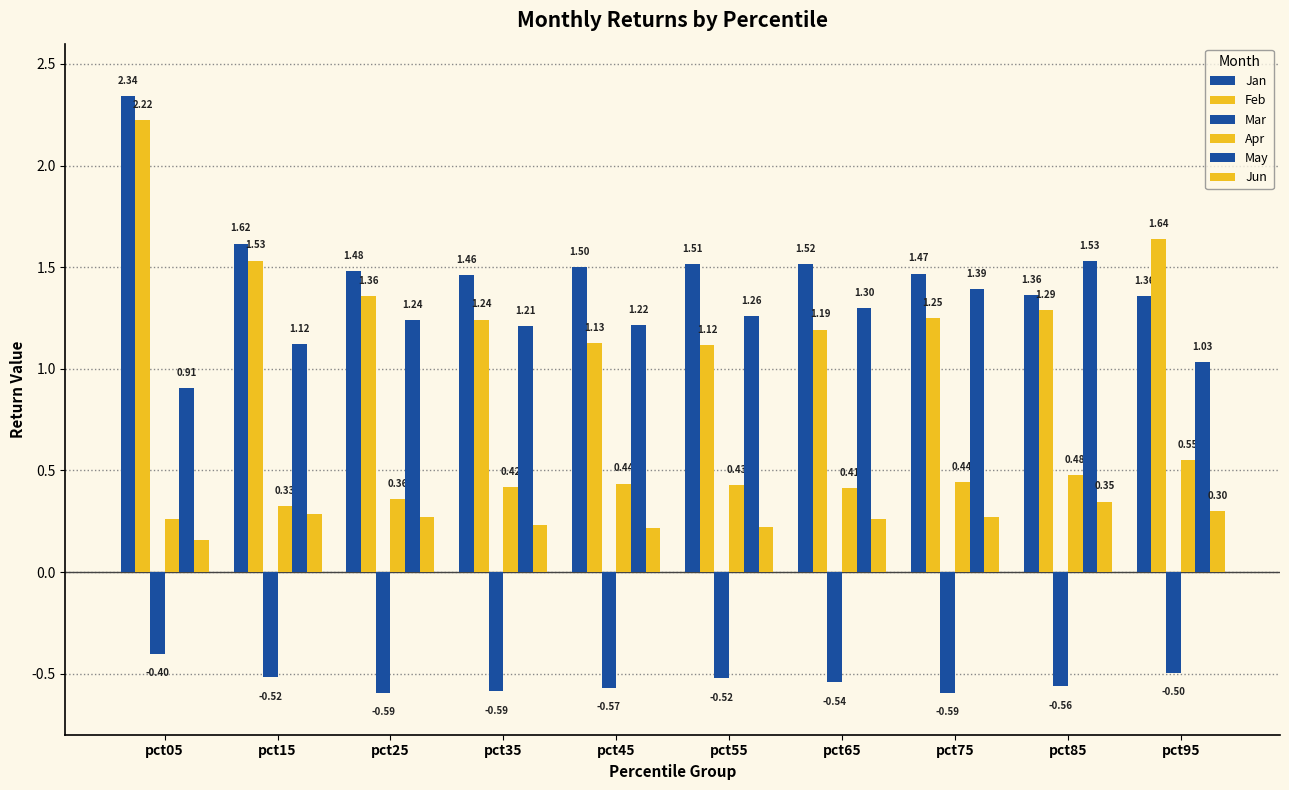

What is the sum of all Jan values?

15.6